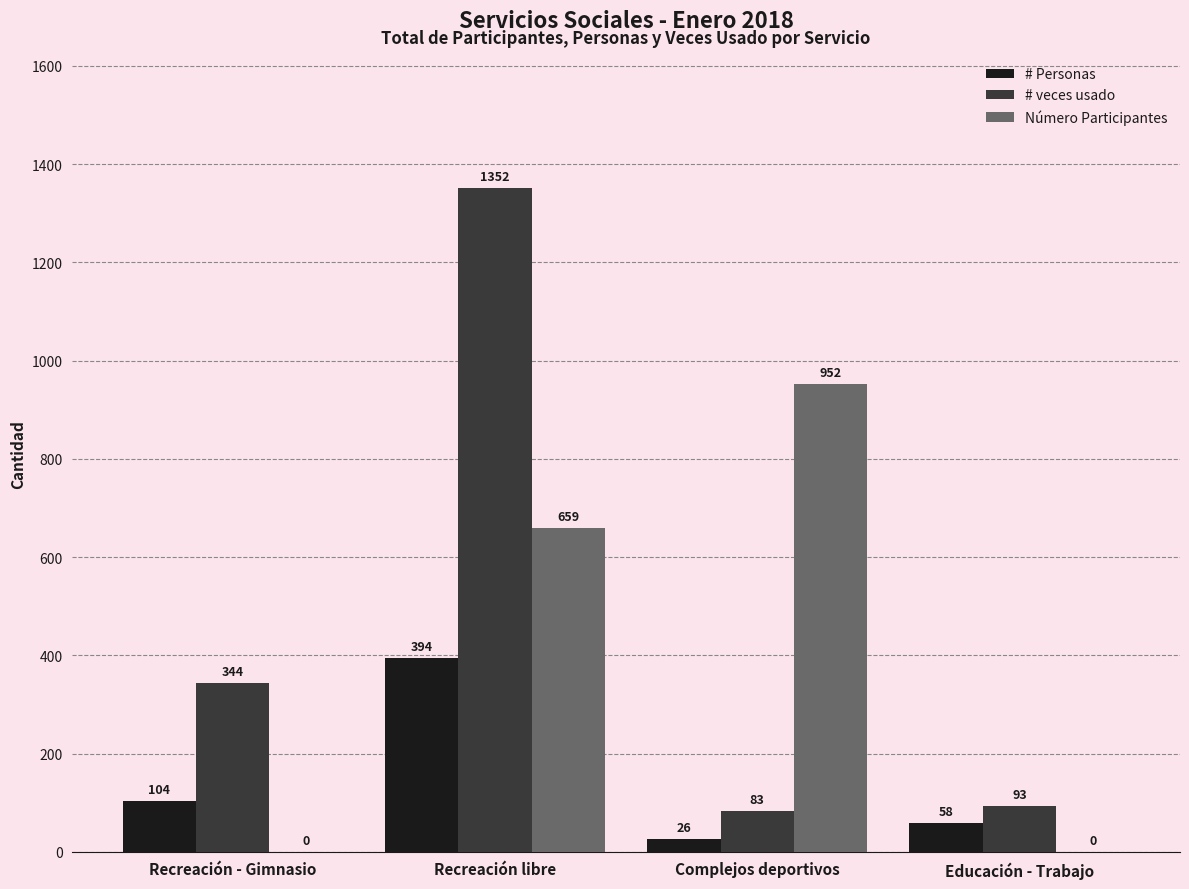

At which label is Número Participantes closest to 476?

Recreación libre